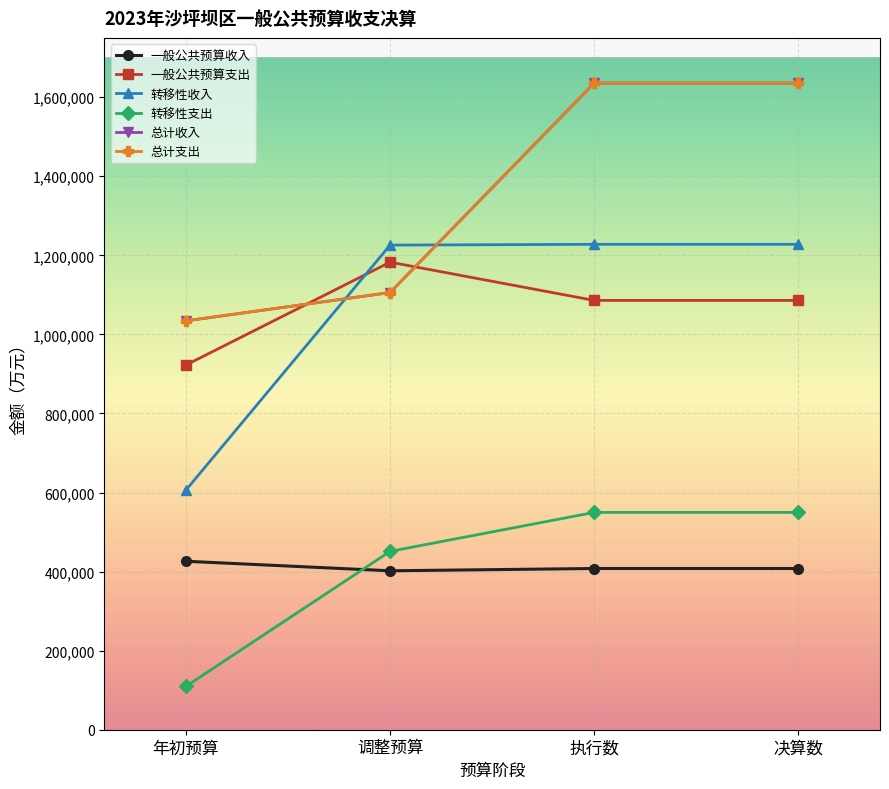

What is the spread (max minus min) of values at 调整预算?

823854